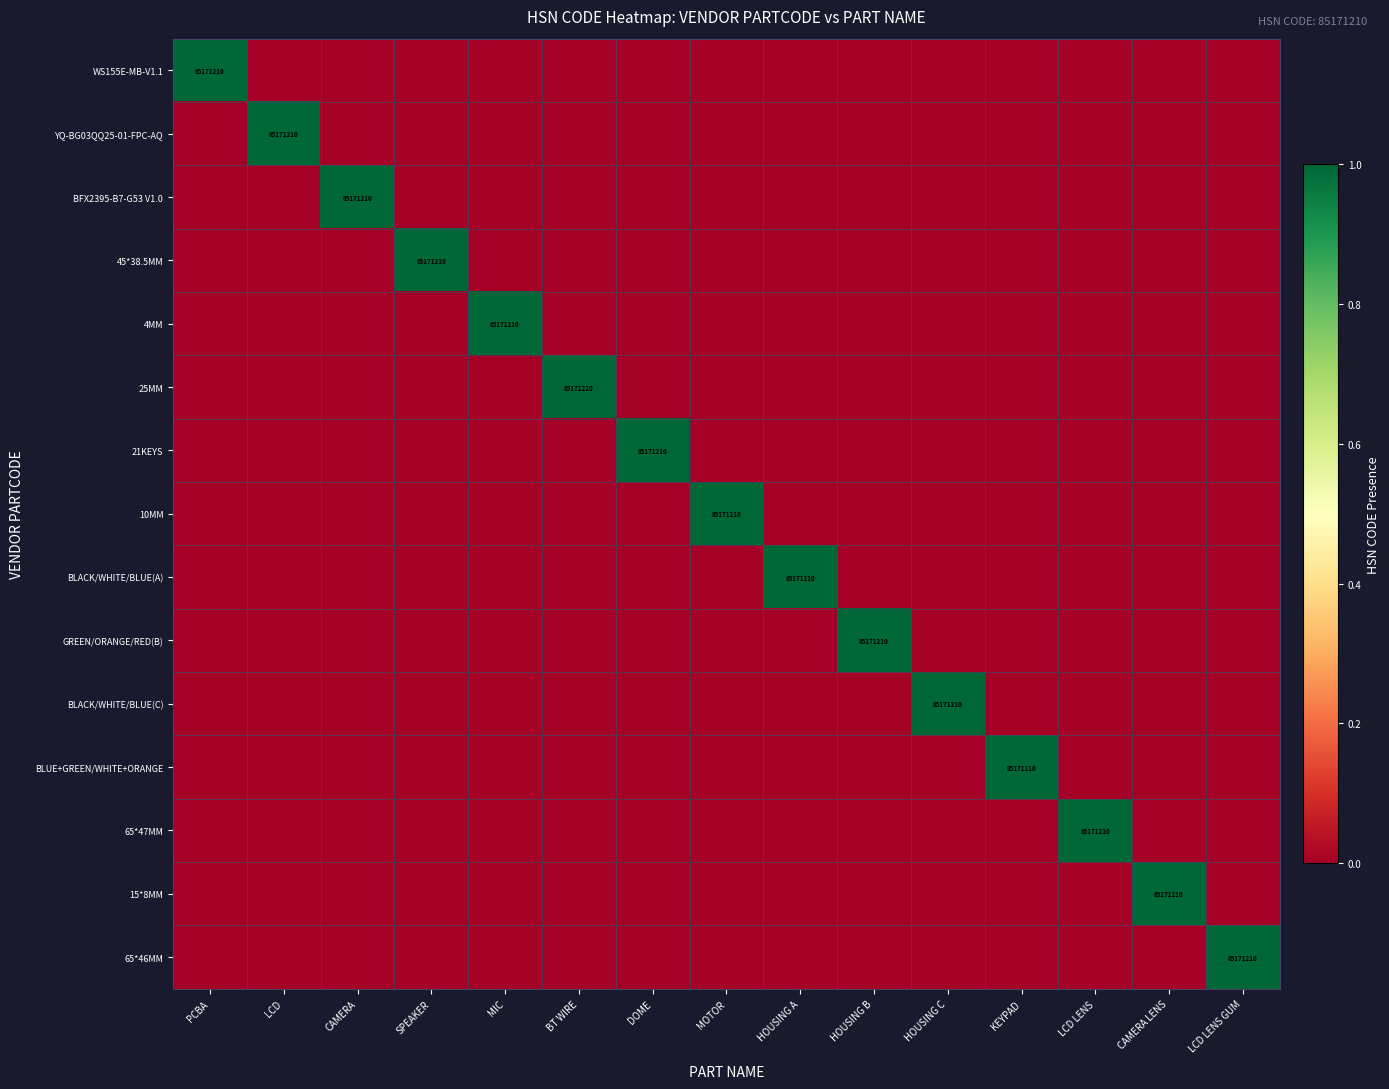

The value of 65*47MM at LCD LENS is 85171210. True or false?

True